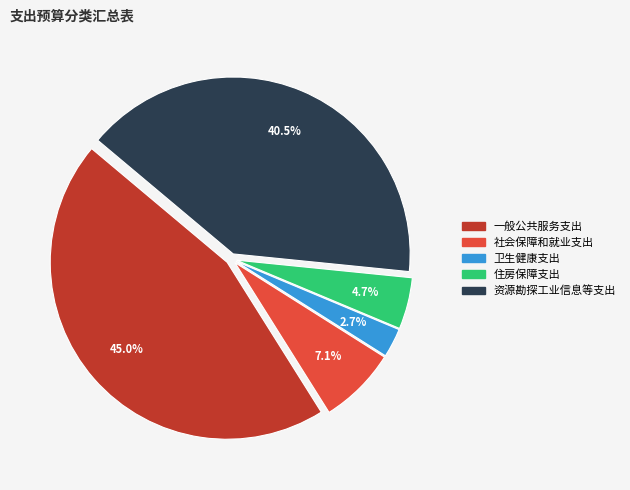

Count the number of slices in the pie.

5